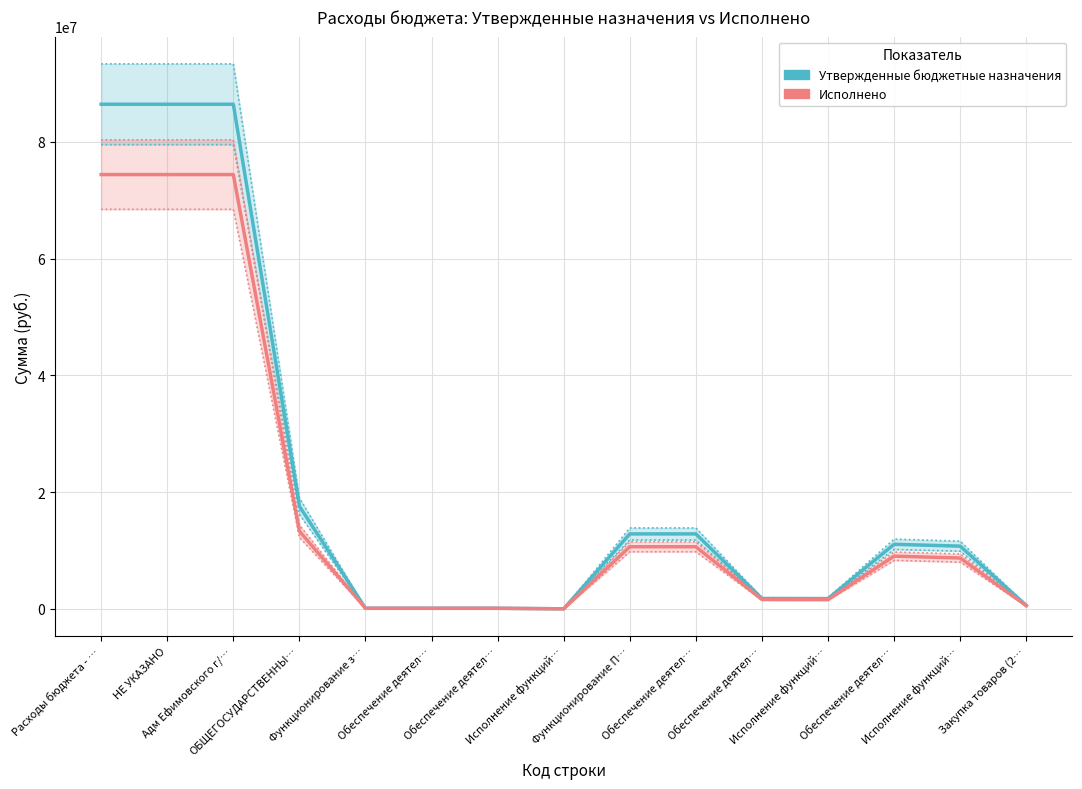

What is the difference between the second highest and minimum values in the Утвержденные бюджетные назначения series?

86437200.8